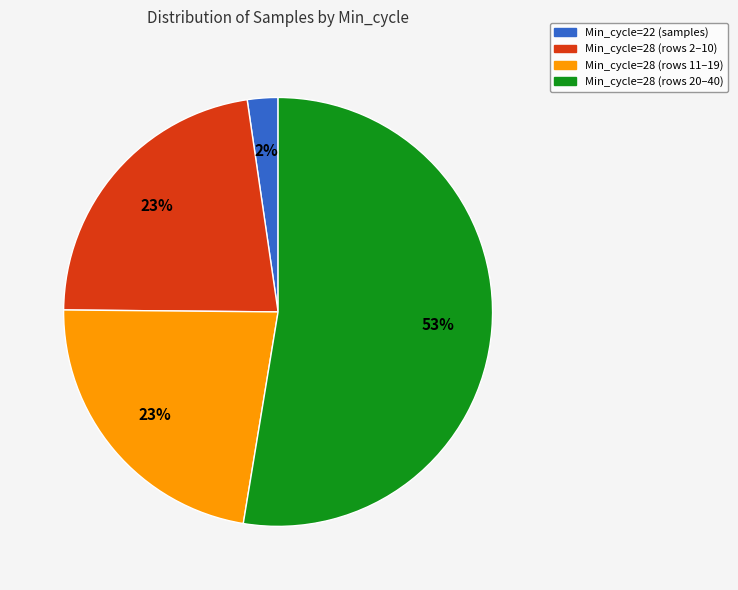

How many segments does this pie chart have?

4